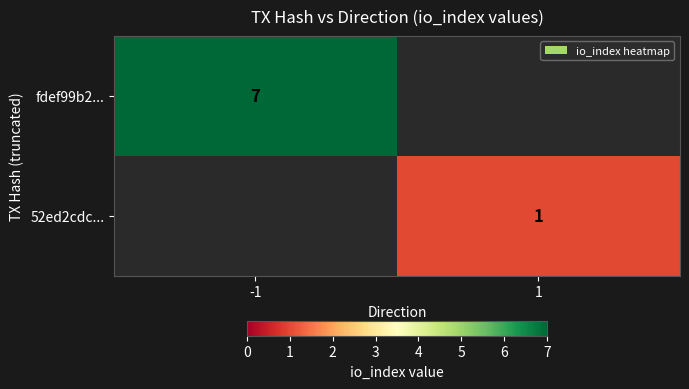

Which category has the lowest value across all series?

1